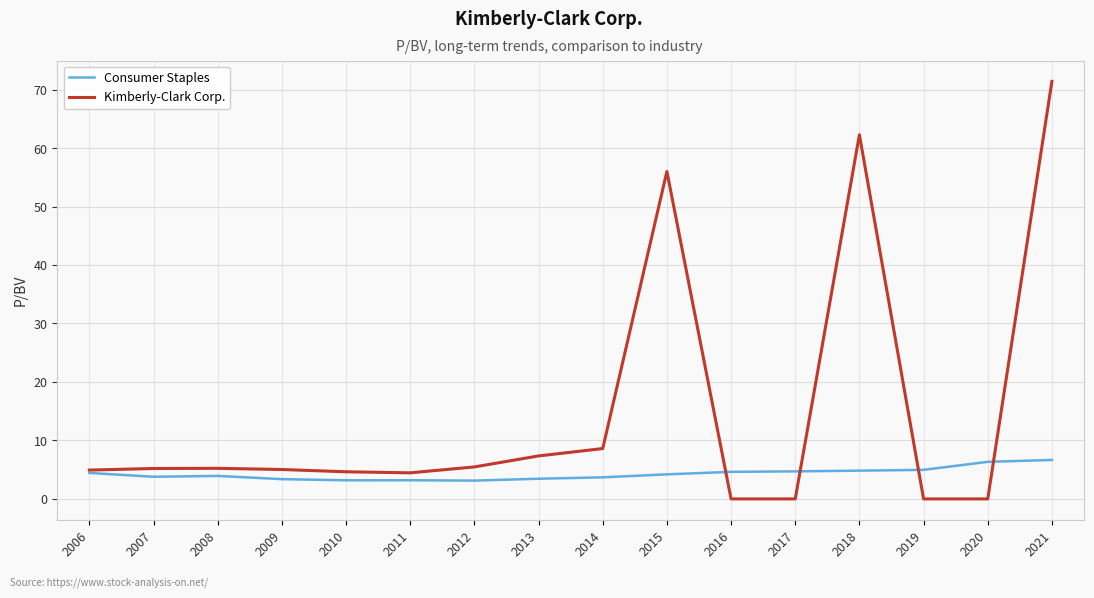

Is it true that Consumer Staples equals 4.6 at 2016?

True